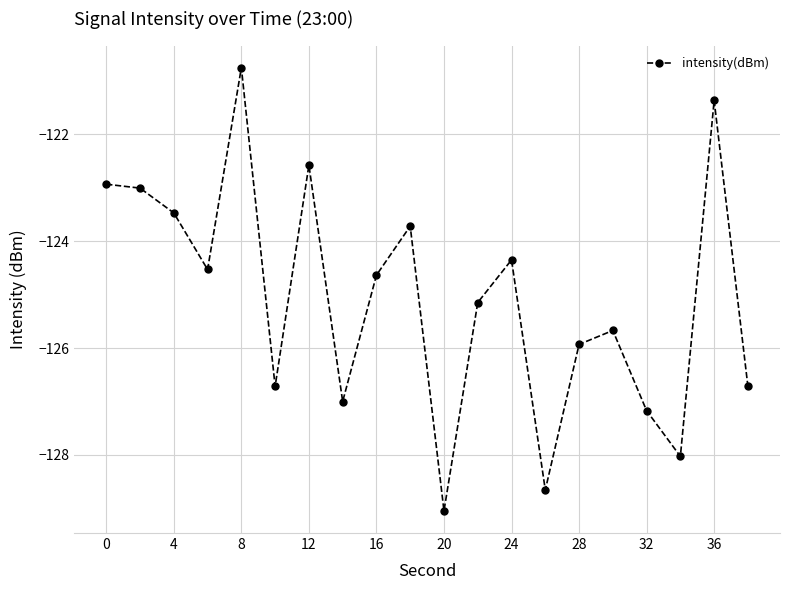

True or false: there are more than 2 points higher than both neighbors.

True